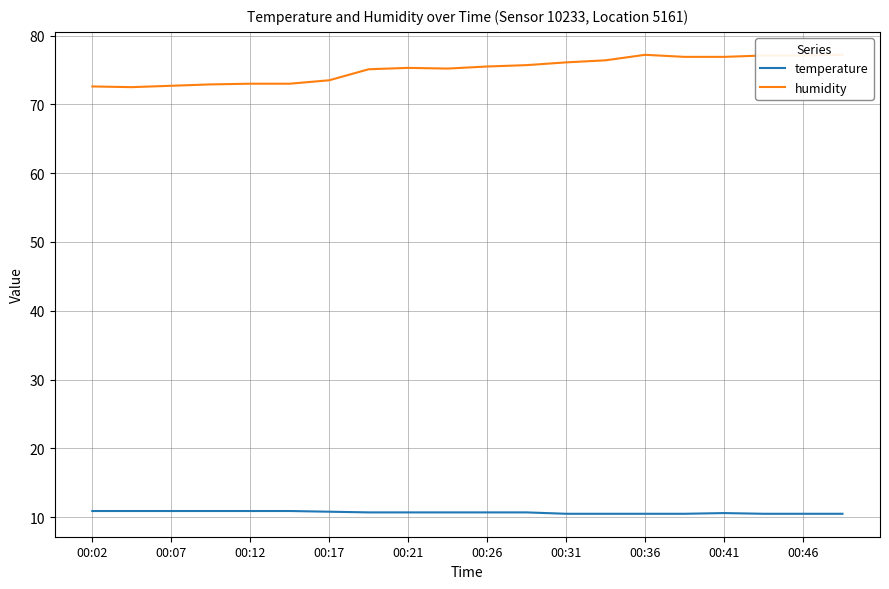

Count the number of data series in this chart.

2